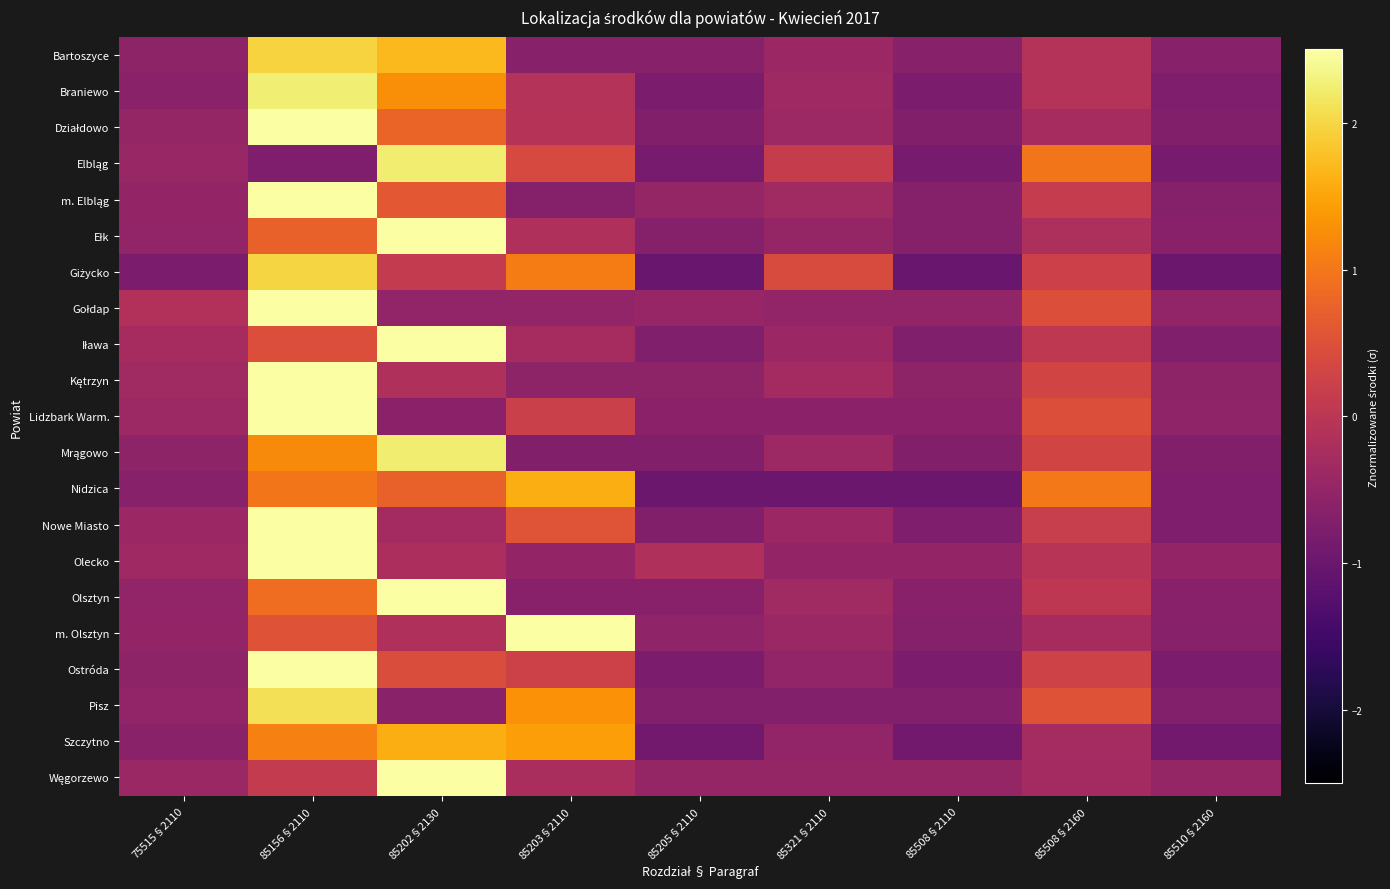

Rank the series by their maximum value, from highest to lowest.

Olecko, Węgorzewo, Kętrzyn, Gołdap, m. Olsztyn, Lidzbark Warm., Iława, m. Elbląg, Nowe Miasto, Ełk, Działdowo, Ostróda, Olsztyn, Braniewo, Elbląg, Mrągowo, Pisz, Giżycko, Bartoszyce, Nidzica, Szczytno